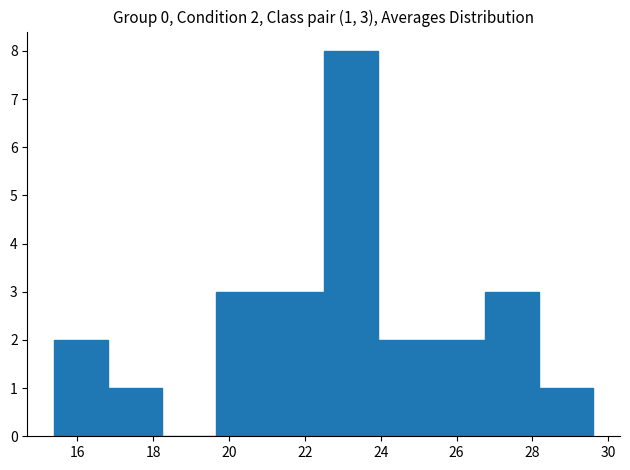

Which range on the x-axis has the tallest bar?

22.50 to 23.92